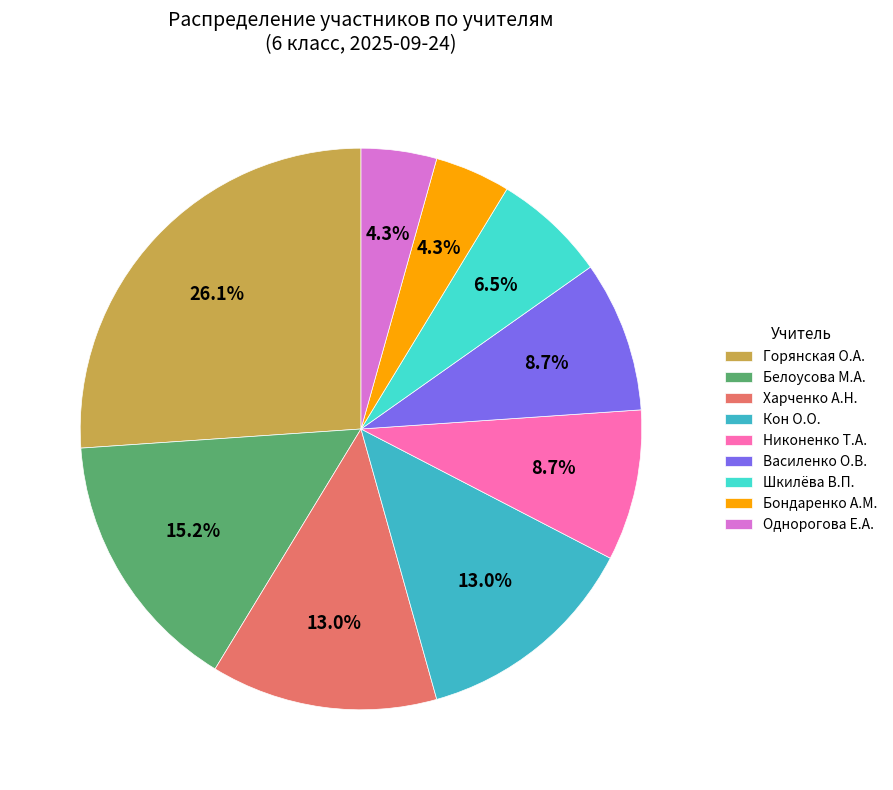

Between Горянская О.А. and Белоусова М.А., which is larger?

Горянская О.А.